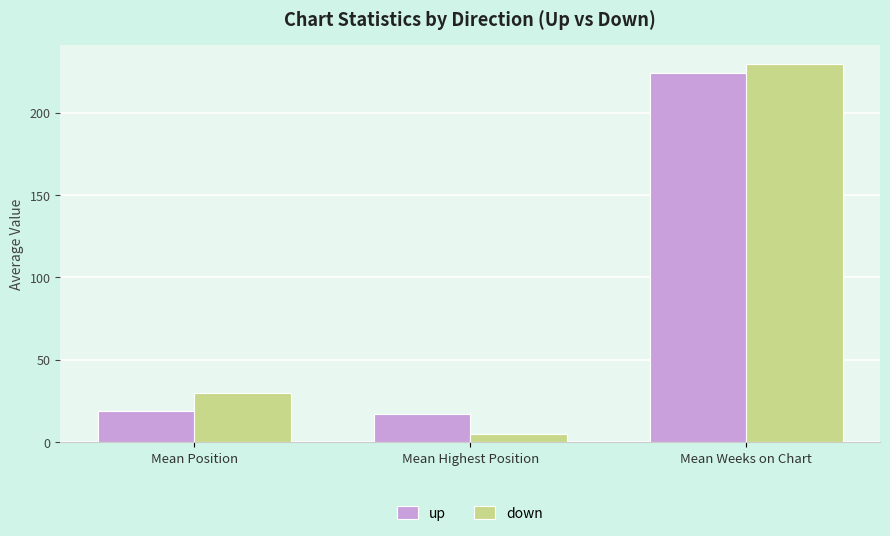

Reading left to right, transcribe all the data shown in this chart.

up: 18.8	17.3	223.9
down: 30.0	5.0	229.7